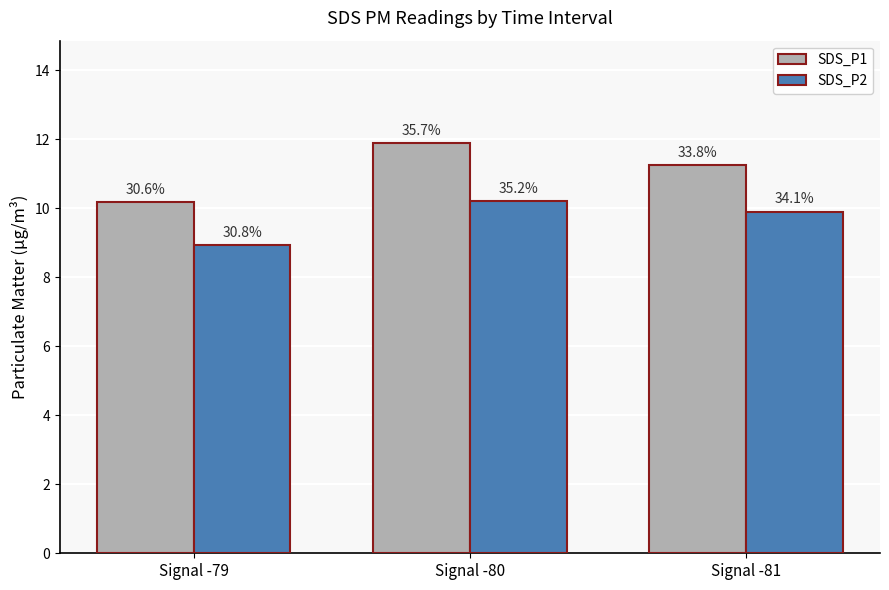

Rank the series by their average value, from highest to lowest.

SDS_P1, SDS_P2